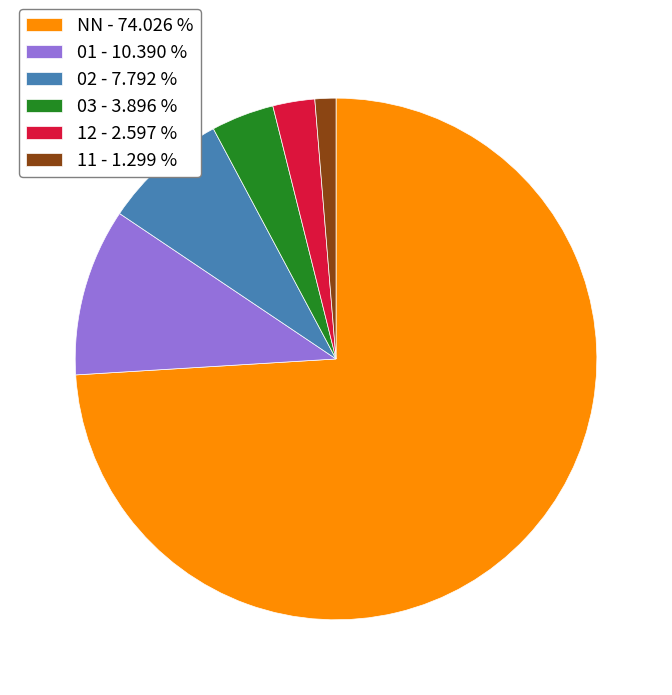

Rank the categories by value from lowest to highest.

11, 12, 03, 02, 01, NN